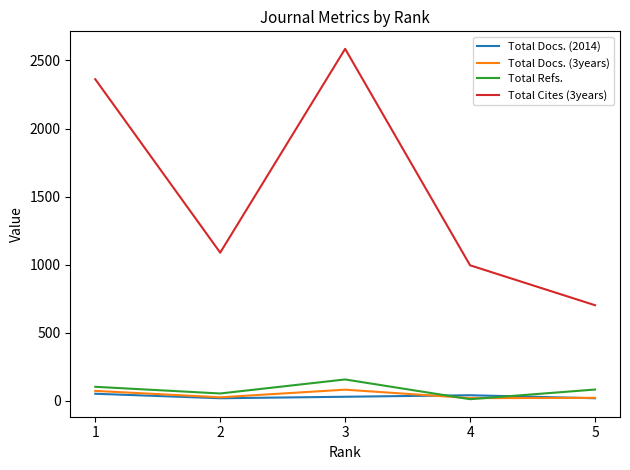

Does the chart have visible grid lines?

No